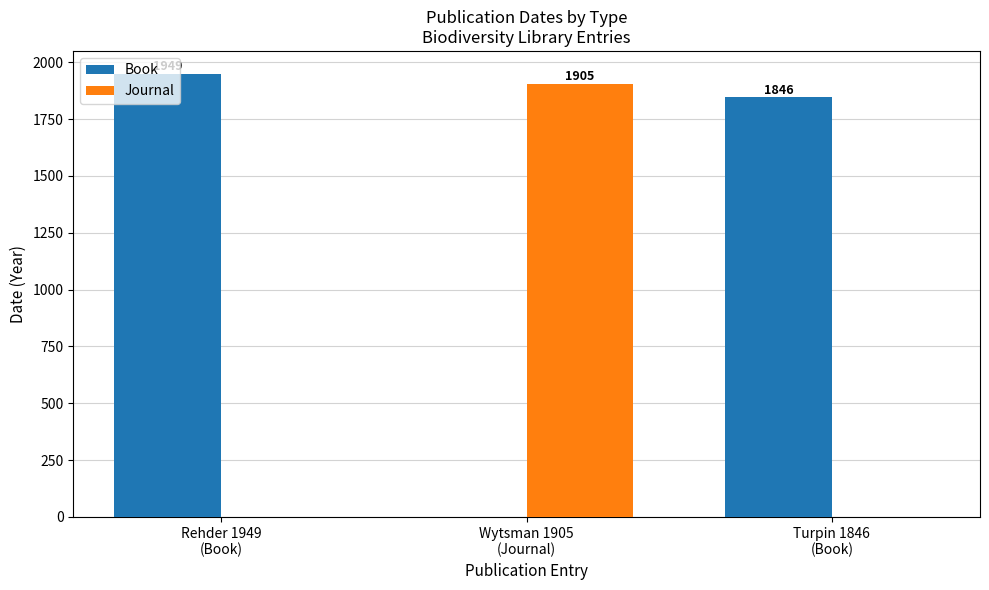

What is the sum of all Book values?

3795